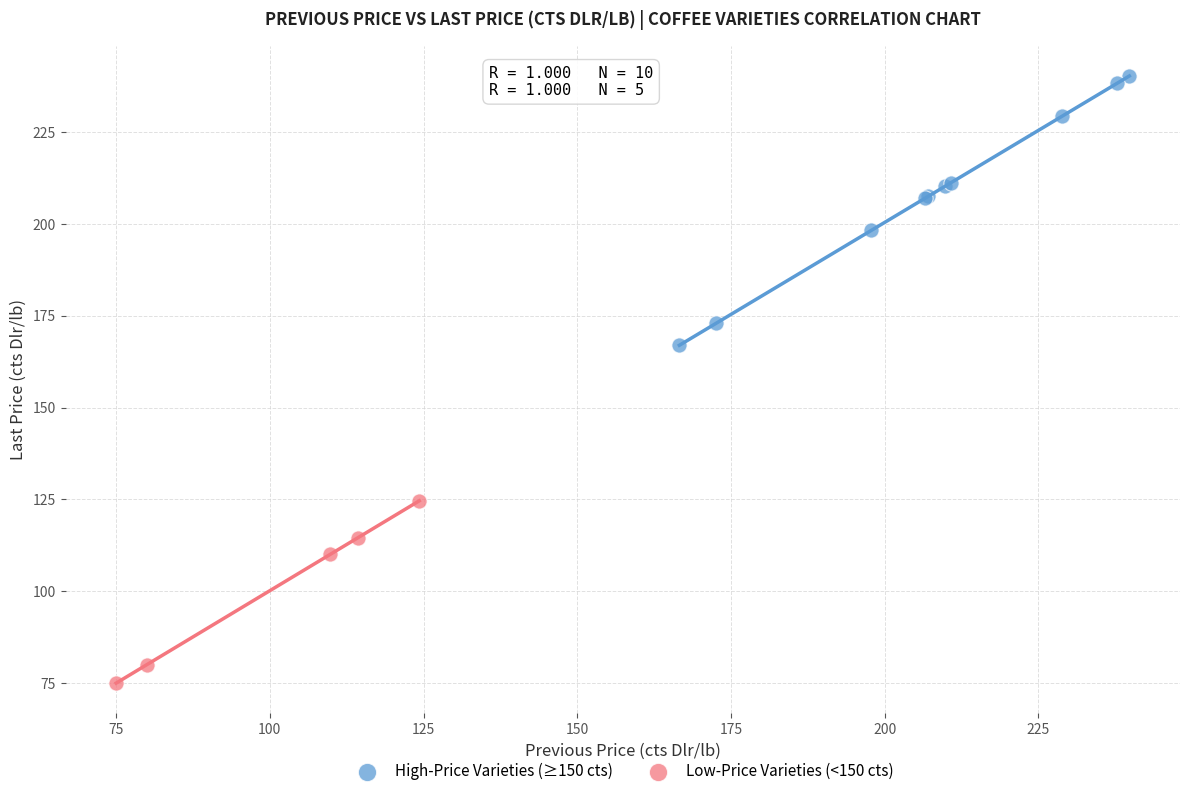

What are all the series names shown in the legend?

High-Price Varieties (≥150 cts), Low-Price Varieties (<150 cts)